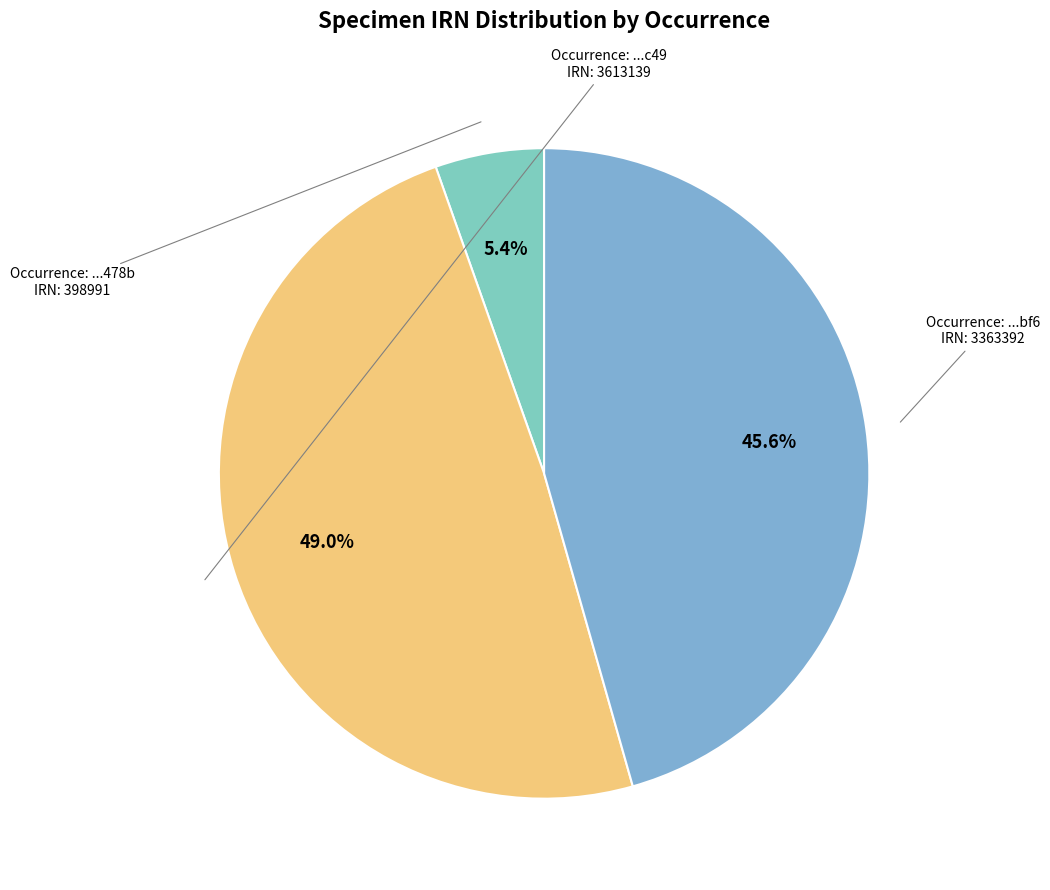

To the nearest percent, what is the average slice percentage?

33%